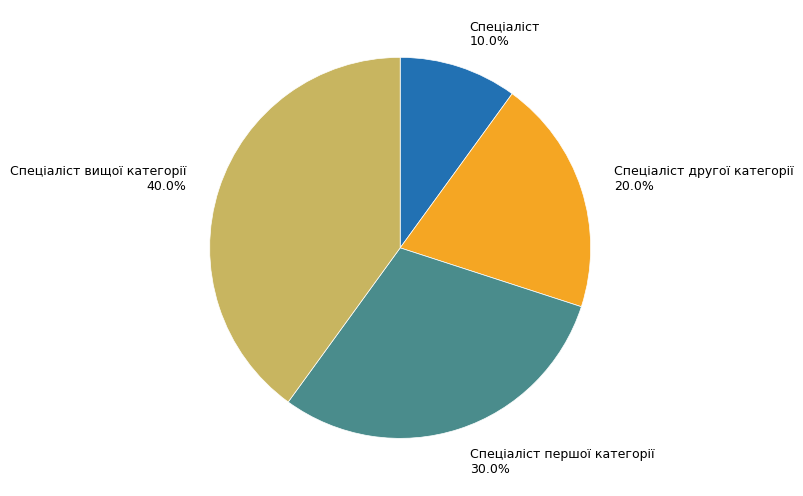

Which slice is the smallest?

Спеціаліст 10.0%